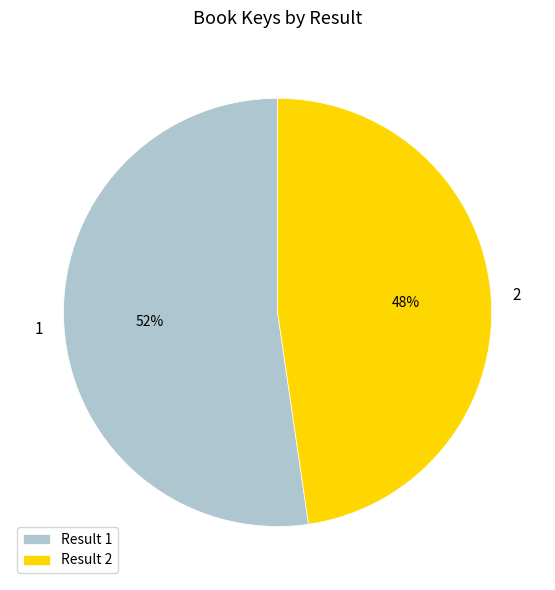

Do 2 and 1 together represent more than half of the pie?

Yes